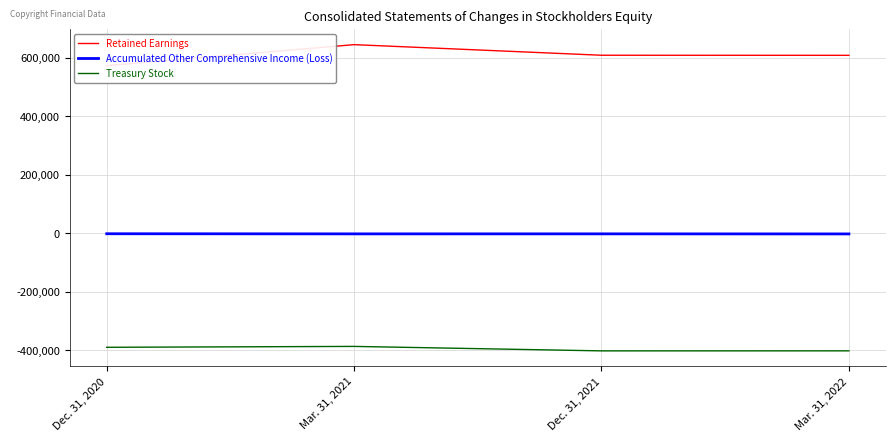

True or false: Accumulated Other Comprehensive Income (Loss) and Treasury Stock cross at least once.

False